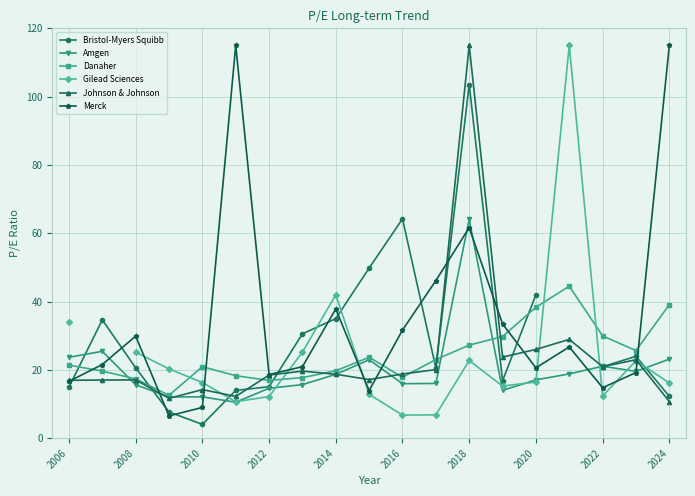

What is the minimum value for Merck?

6.5